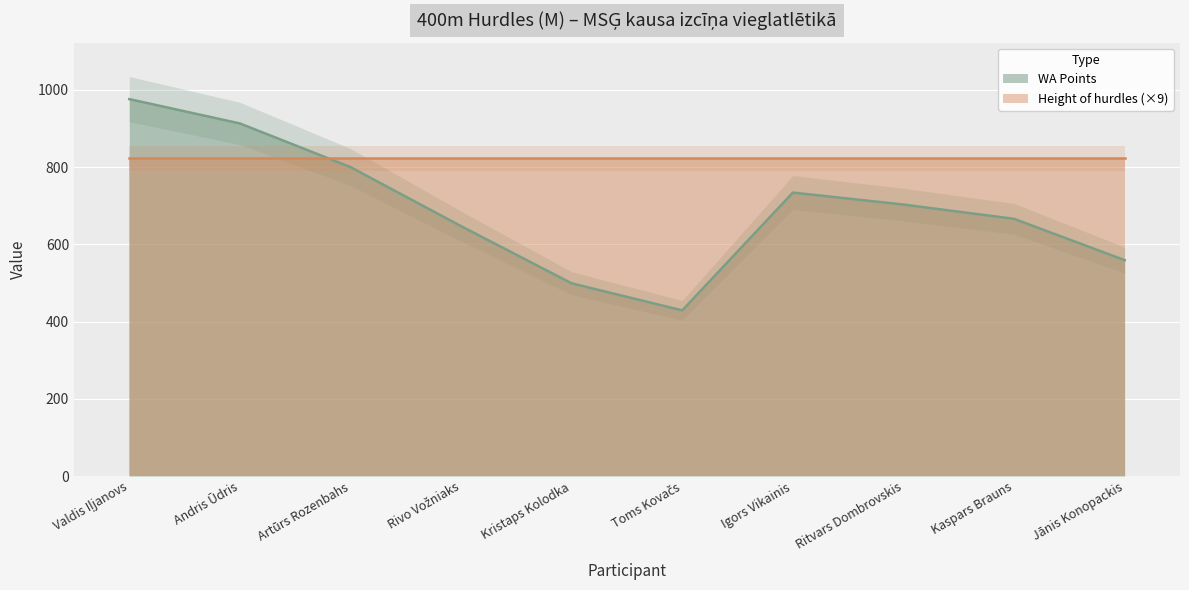

True or false: the data shows 647 at Rivo Vožniaks.

True